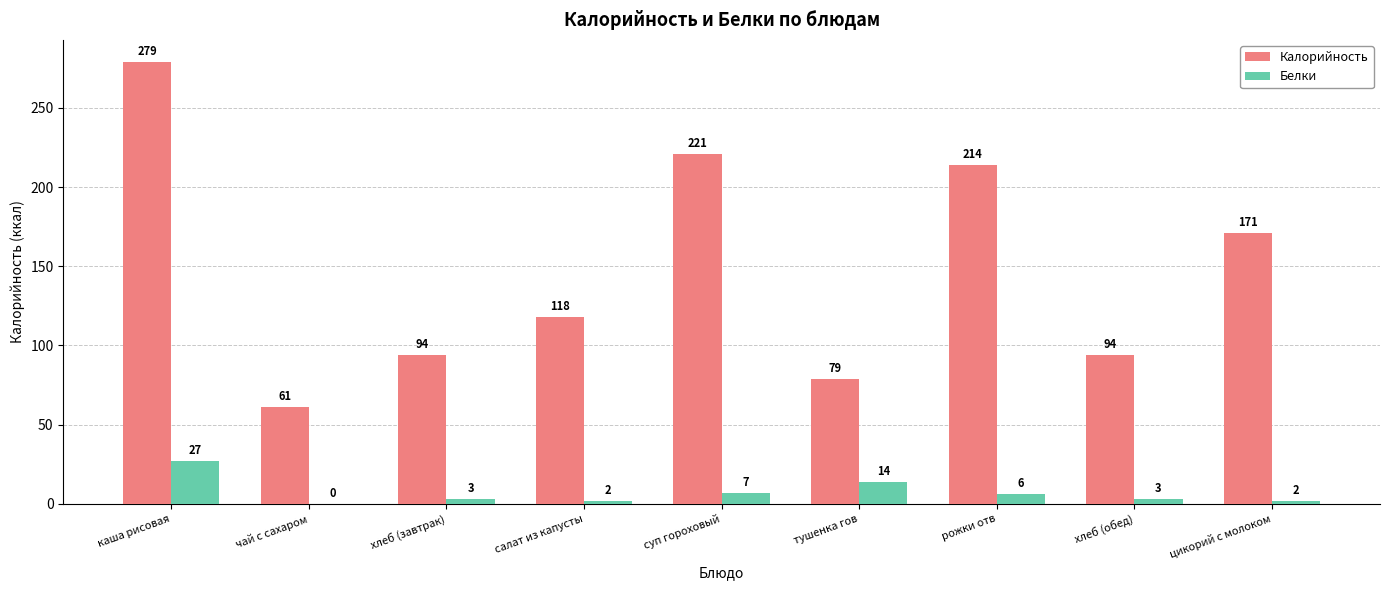

What is the total value across all series at хлеб (завтрак)?

97